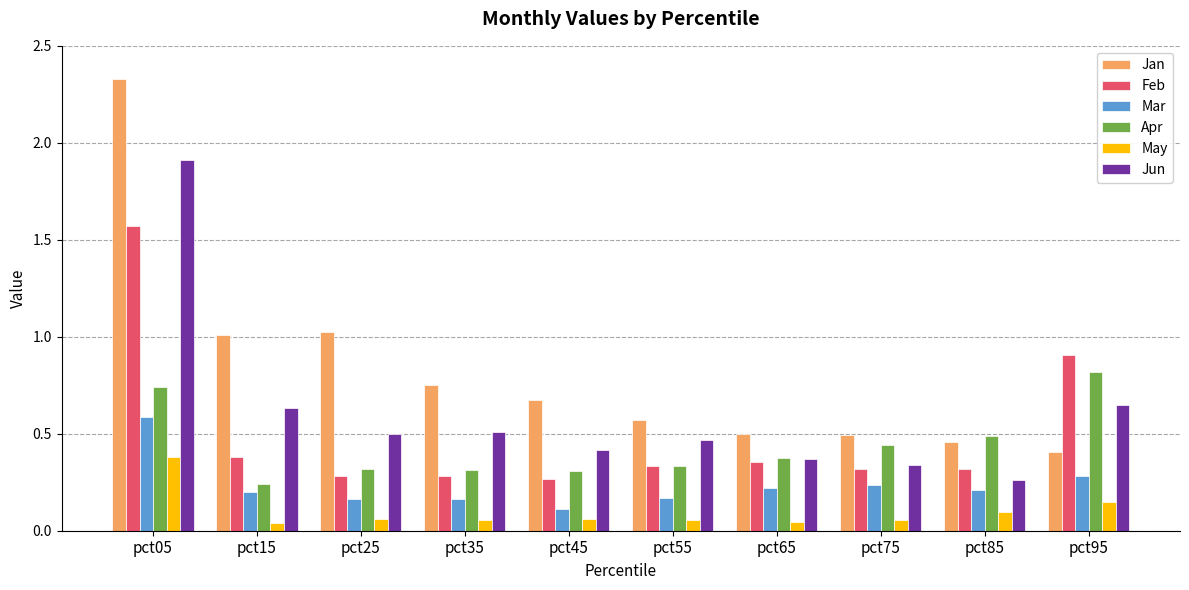

How many bars are there in total?

60